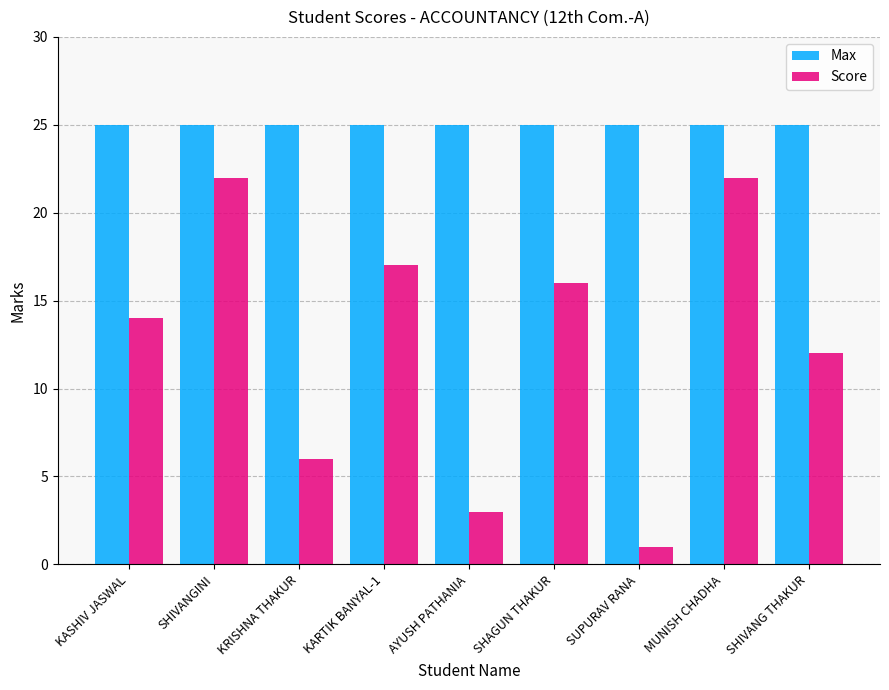

What is the difference between the maximum and minimum values in the Score series?

21